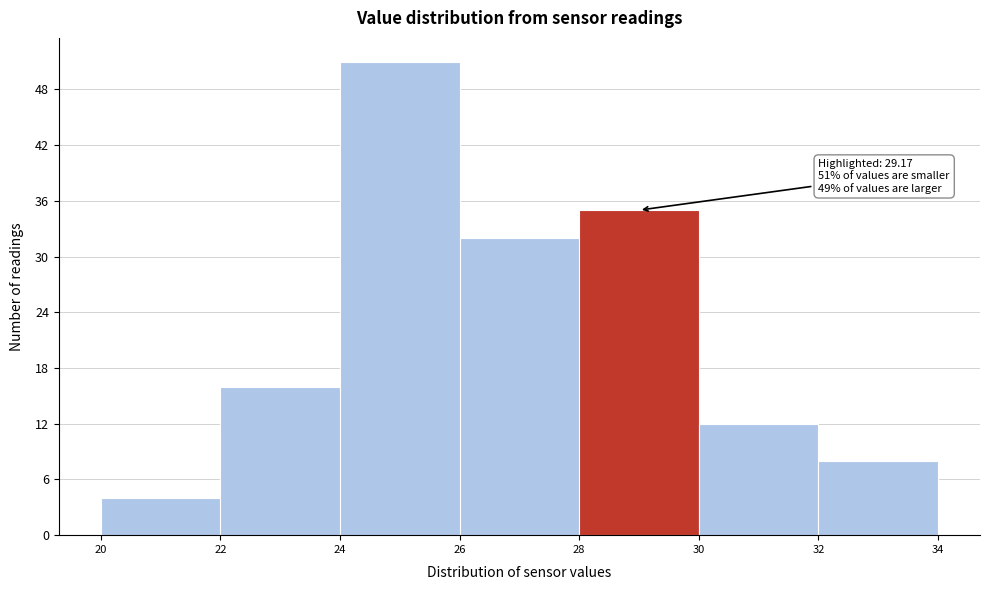

Over which range of the x-axis is the bar tallest?

24 to 26